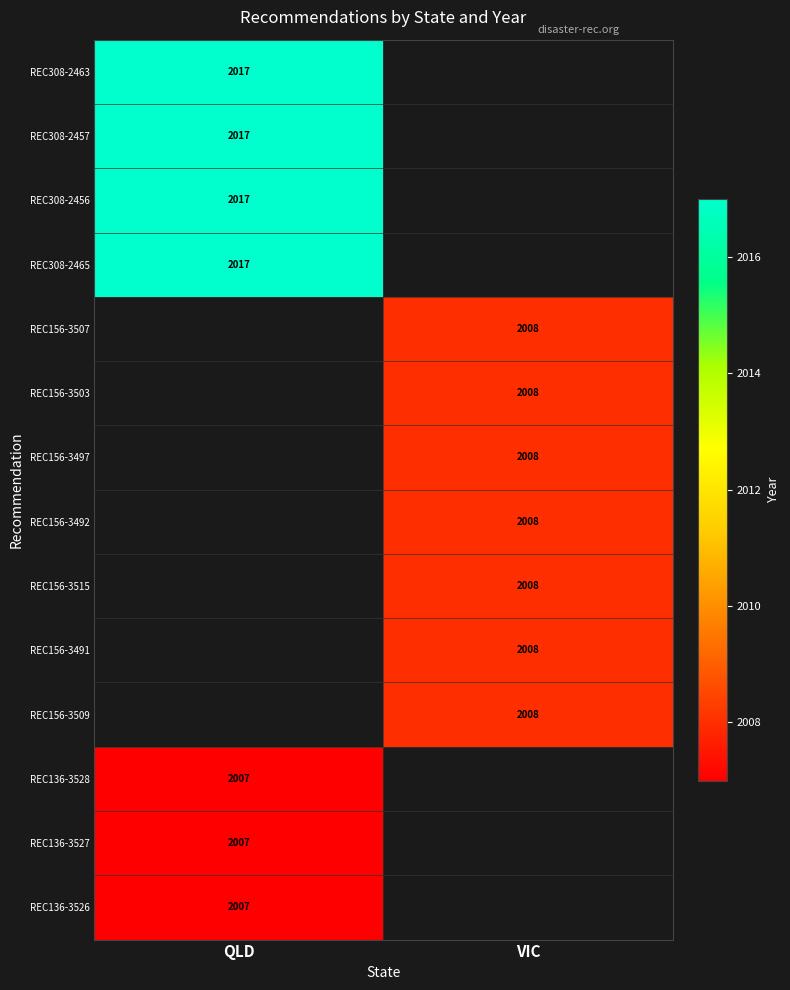

True or false: REC308-2457 has a value of 2732 at QLD.

False